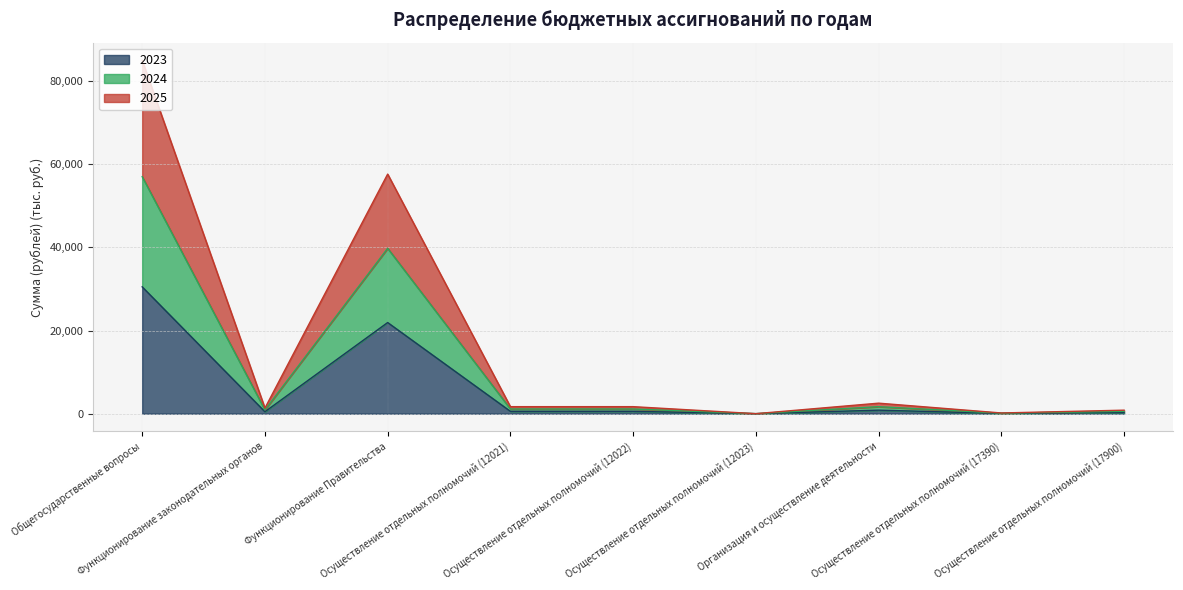

What is the difference between the 2025 values at Общегосударственные вопросы and Функционирование Правительства?

17229.4